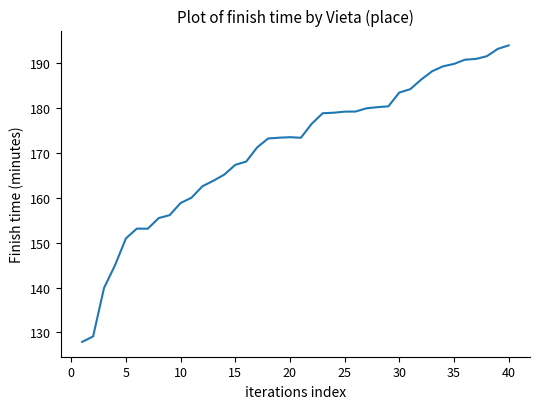

What is the greatest value displayed?

193.9